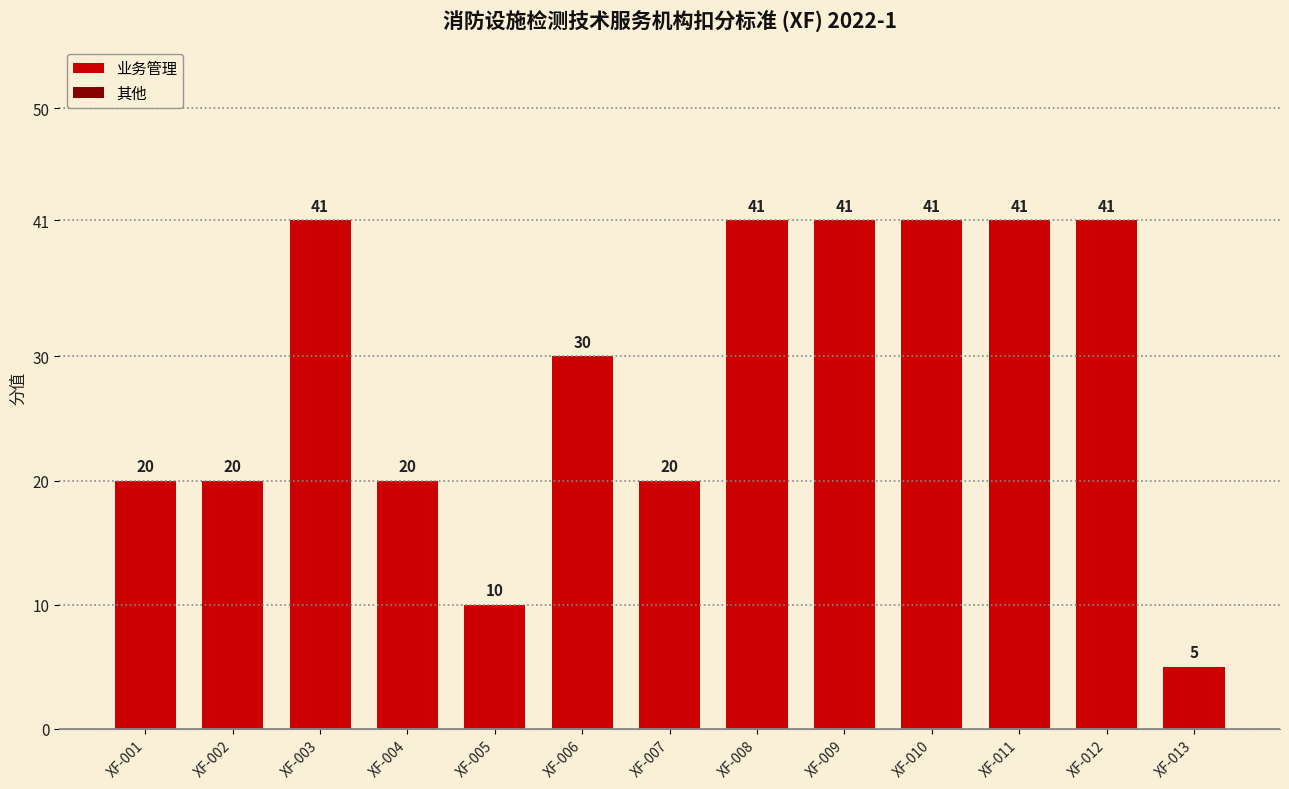

Where does the data first go above 30?

XF-003